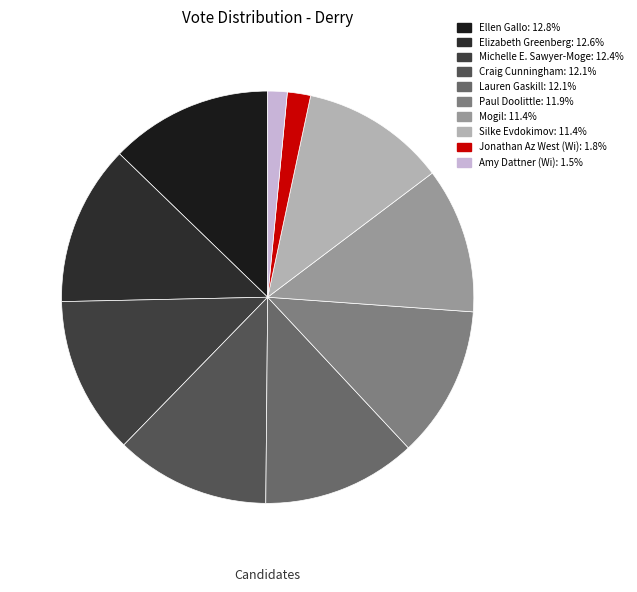

True or false: Jonathan Az West (Wi) accounts for 1% of the total.

False